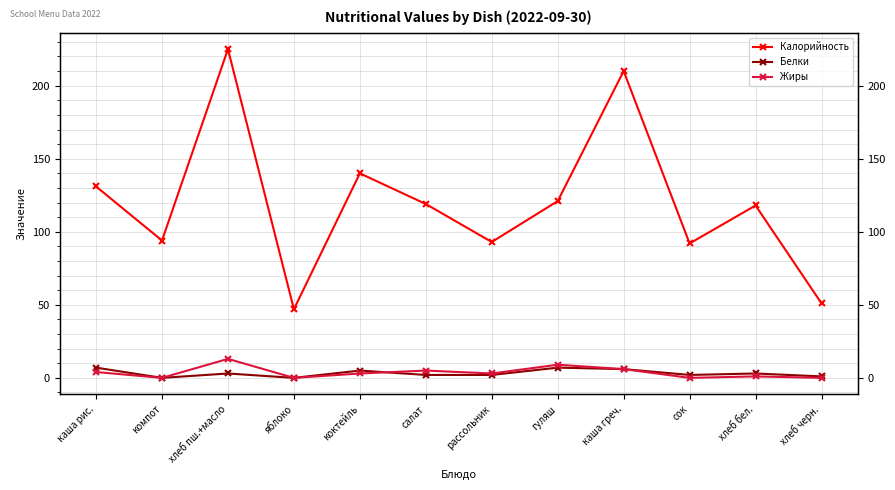

At which category does the chart reach its peak across all series?

хлеб пш.+масло